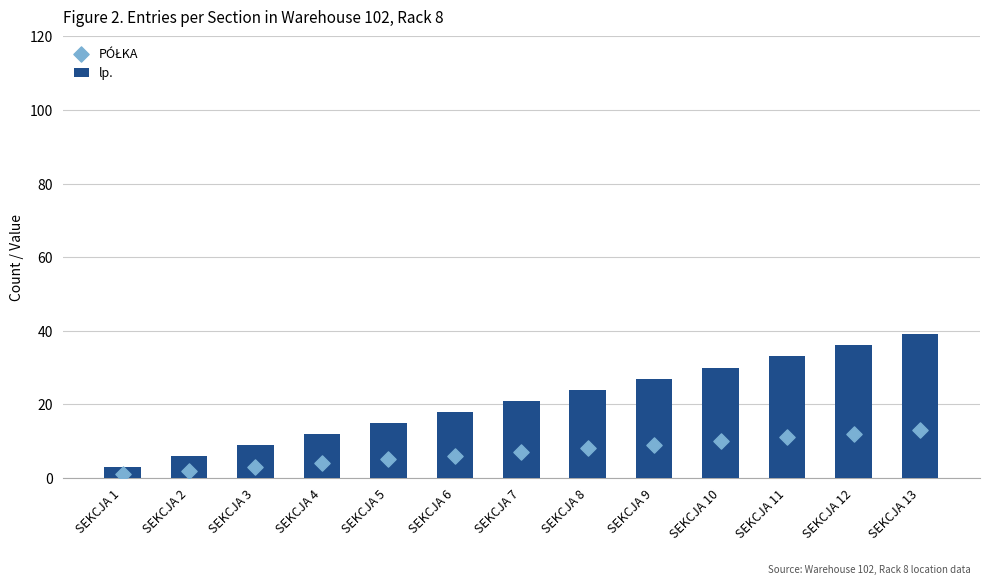

Is the value of PÓŁKA at SEKCJA 6 greater than the value of lp. at SEKCJA 6?

No